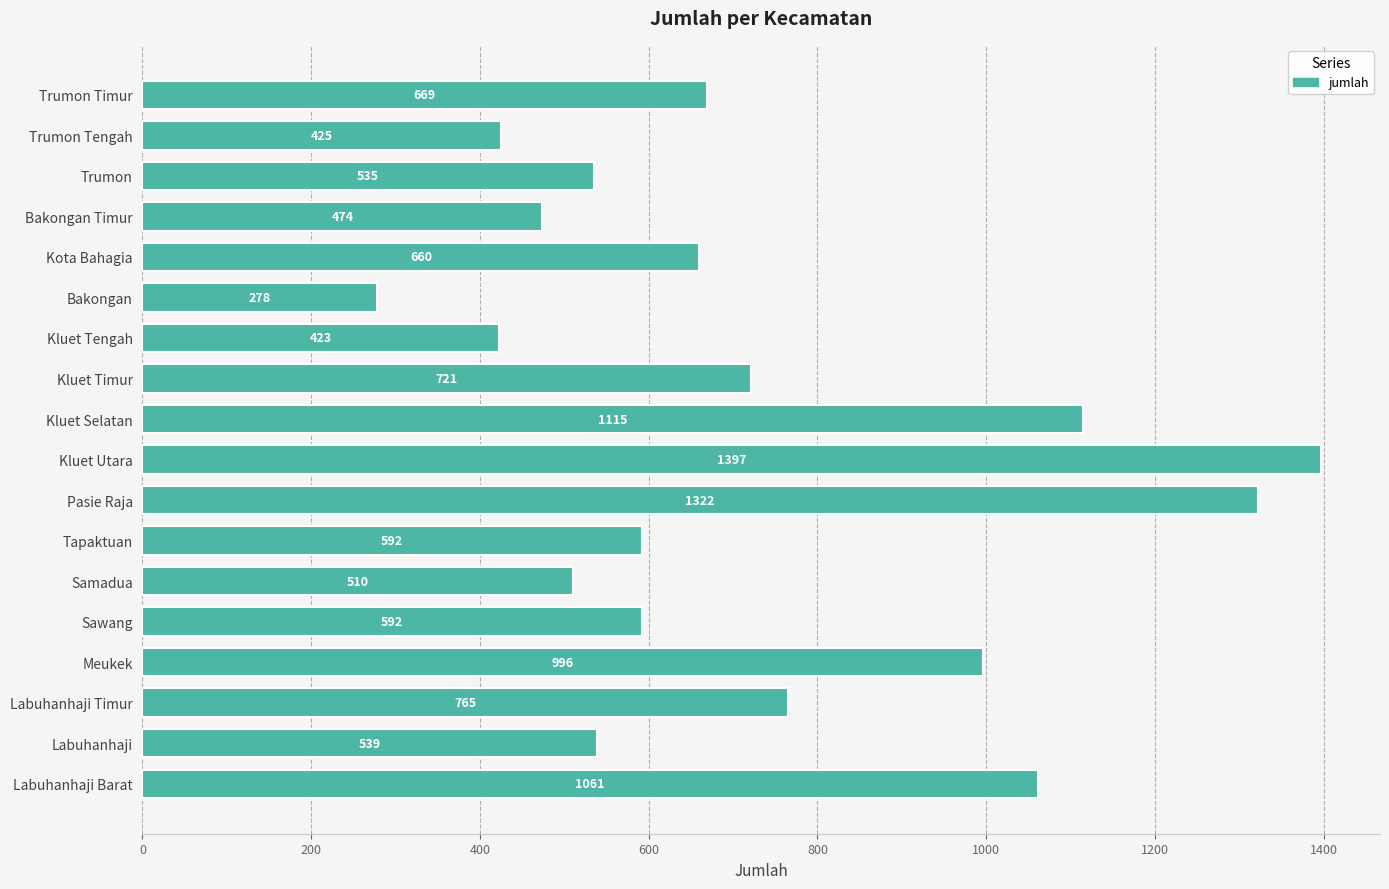

What is the average value?

726